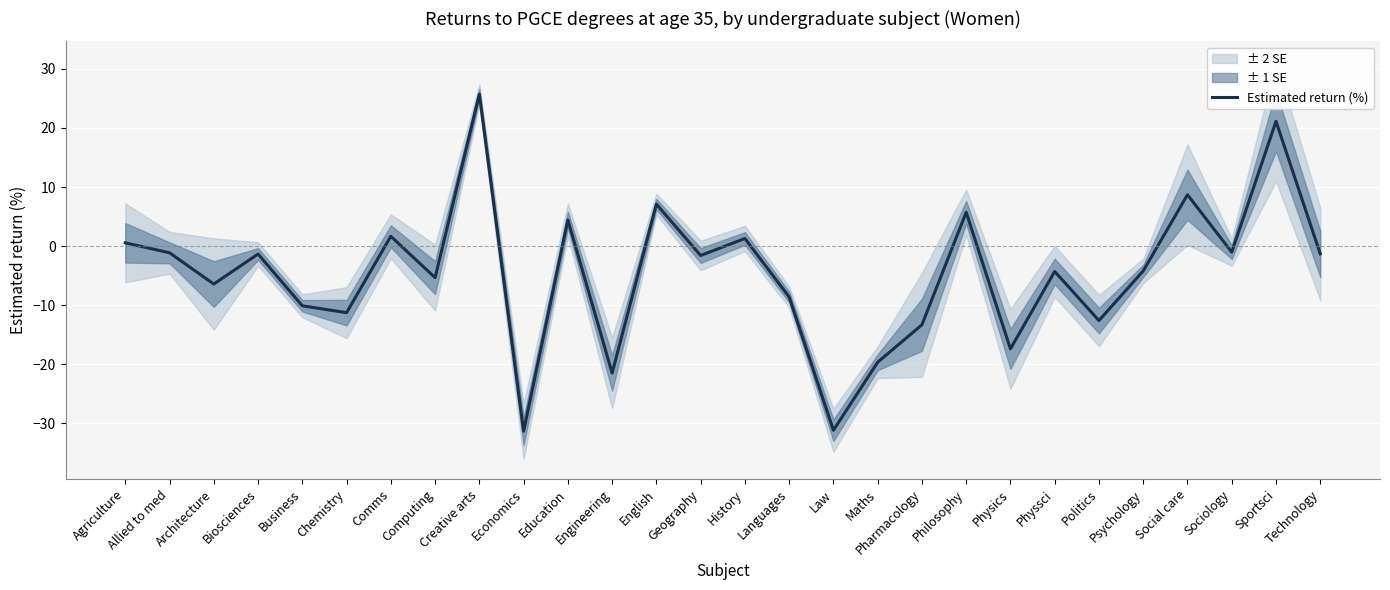

What is the difference between the maximum and second lowest values?

56.9